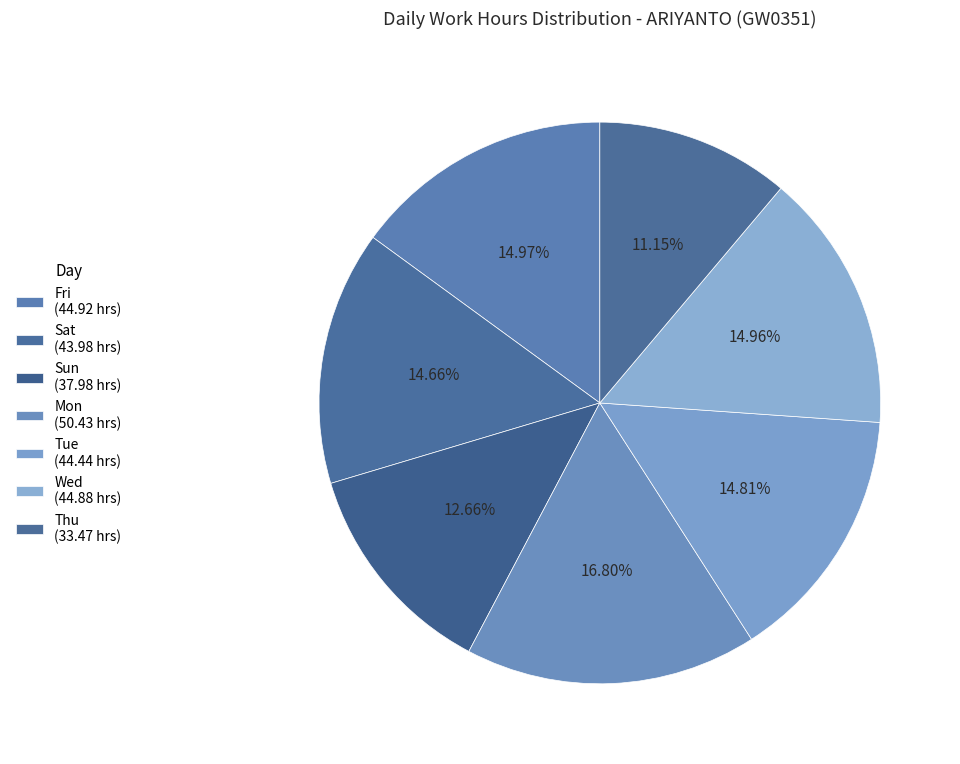

Is there any slice that represents more than half of the pie?

No